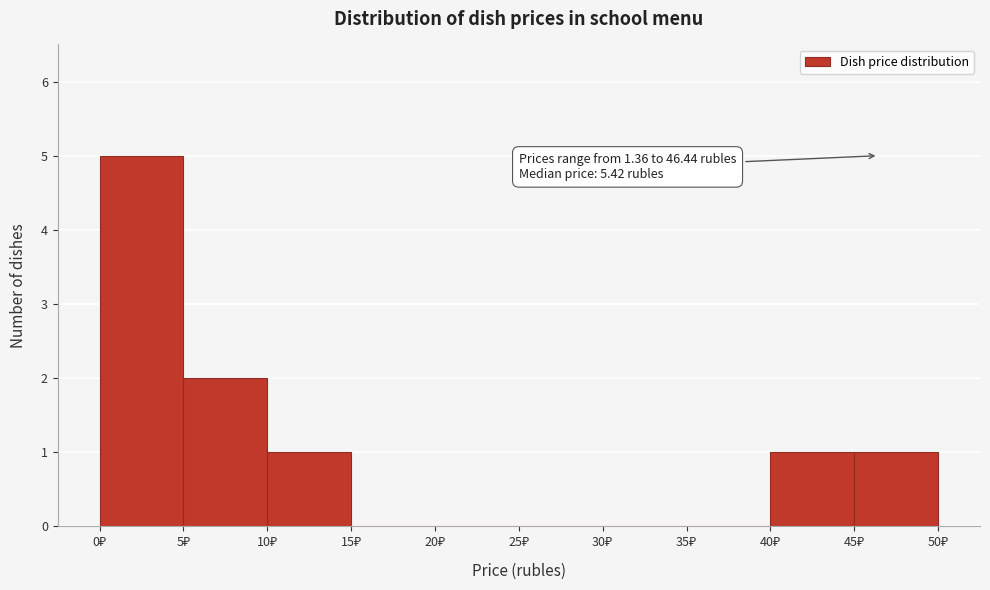

Which range on the x-axis has the tallest bar?

0 to 5